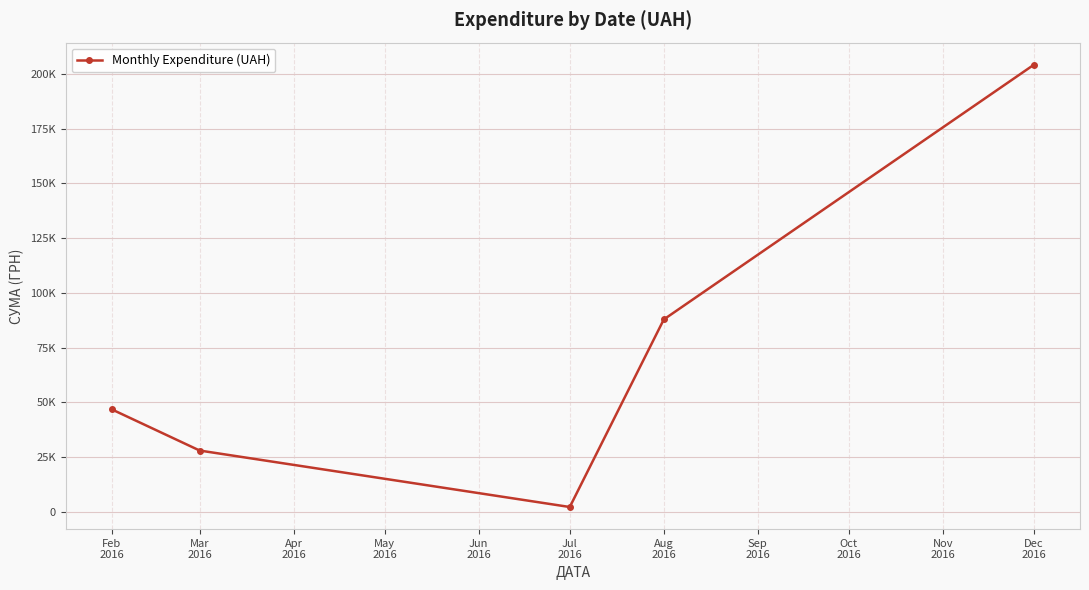

Does the chart have visible grid lines?

Yes